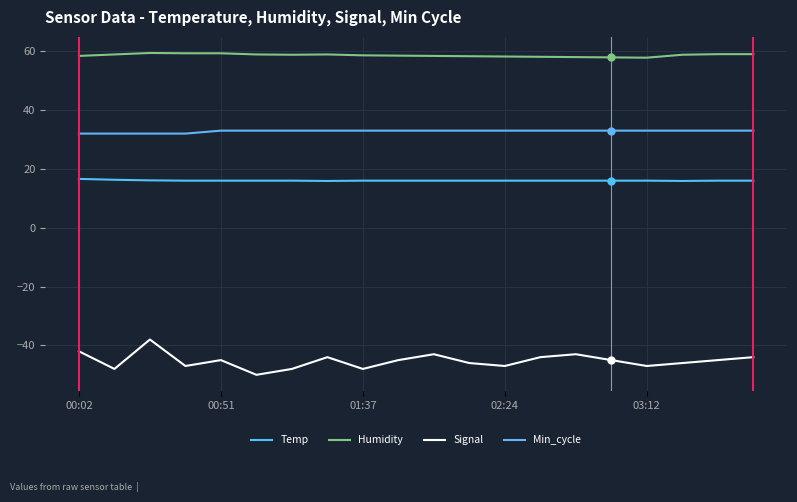

Is this an area chart (filled region under the line)?

No